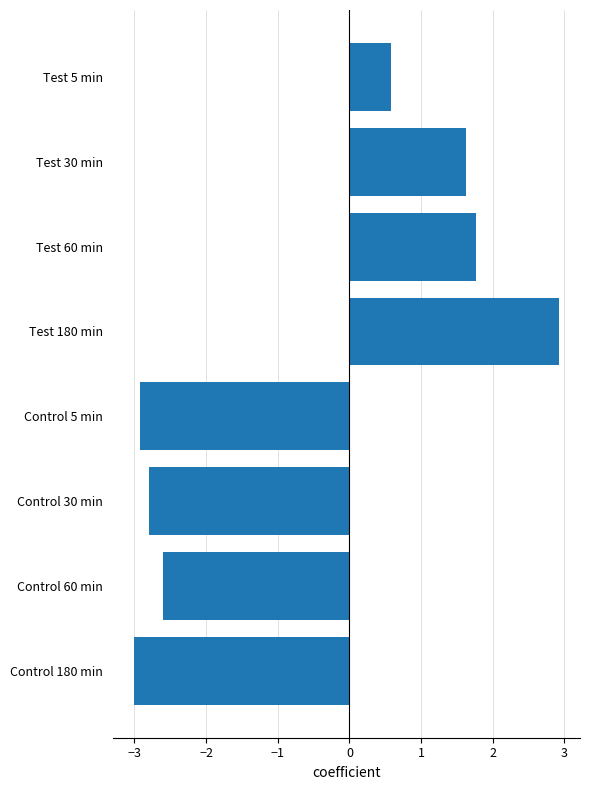

What is the difference between the maximum and minimum values?

5.9